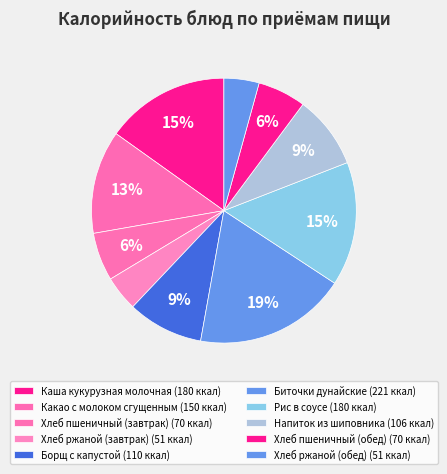

Do Каша кукурузная молочная and Хлеб ржаной (обед) together represent more than half of the pie?

No